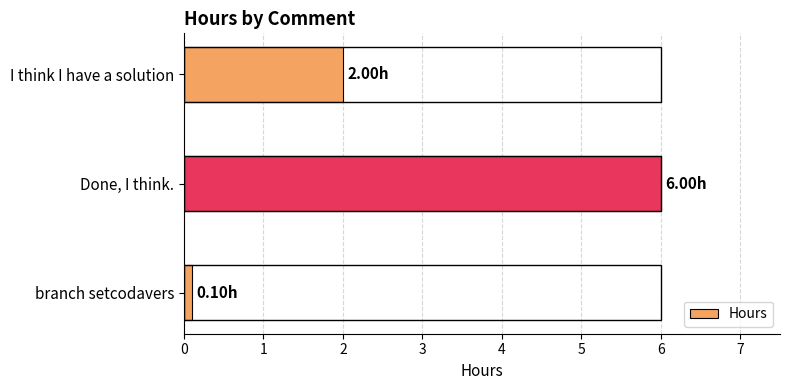

At which category does the chart reach its minimum across all series?

branch setcodavers